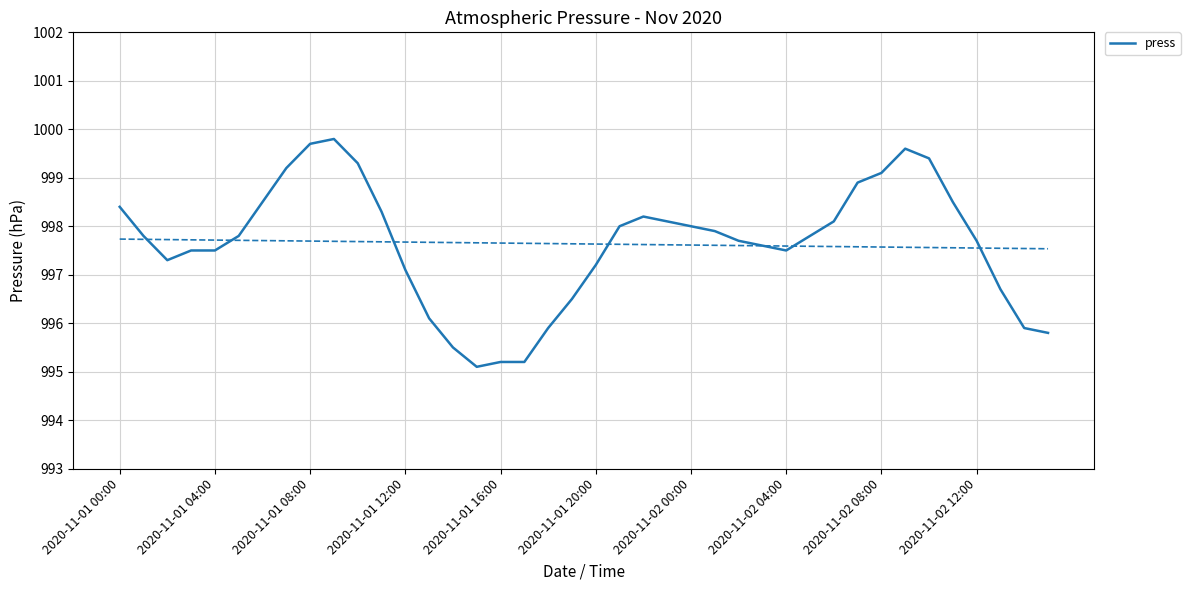

What is the greatest value displayed?

999.8